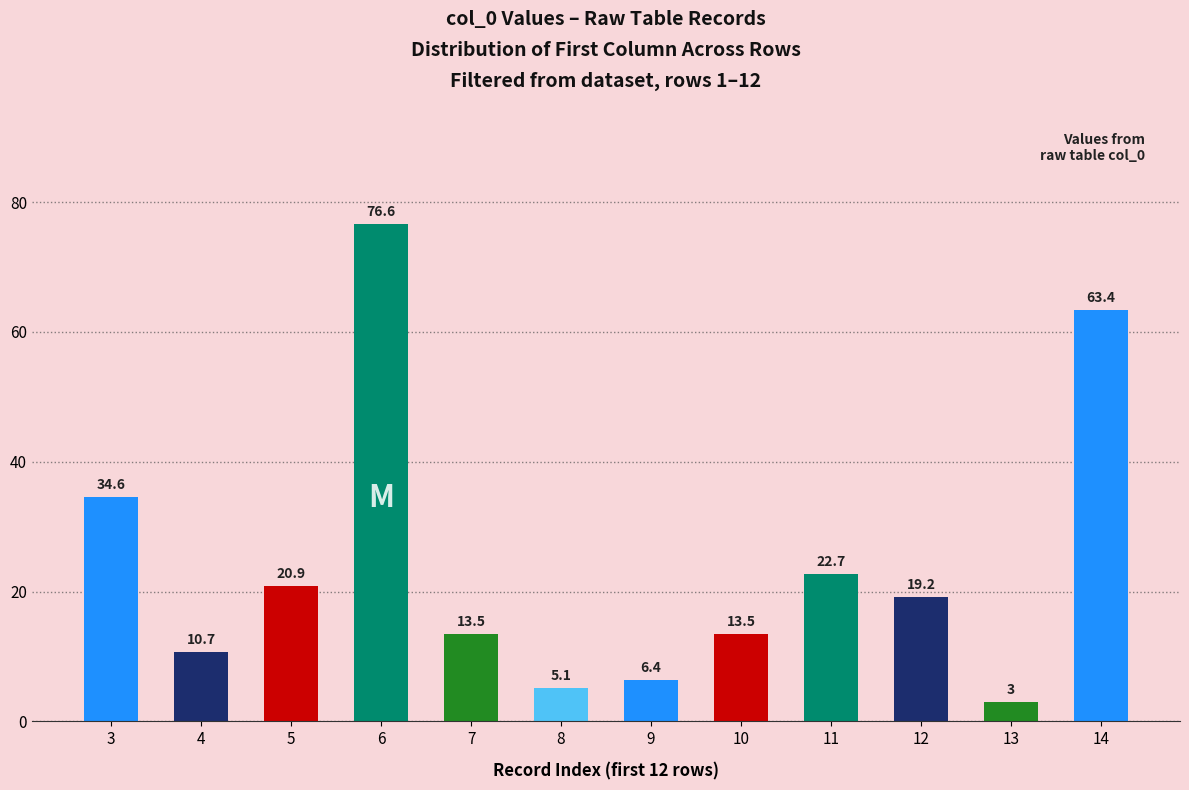

How many values are below 19?

6